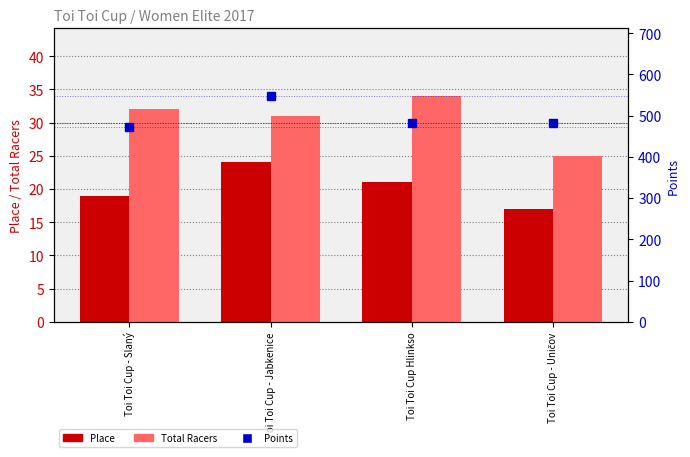

Reading left to right, transcribe all the data shown in this chart.

Place: 19.0	24.0	21.0	17.0
Total Racers: 32.0	31.0	34.0	25.0
Points: 473.5	547.4	482.9	483.0